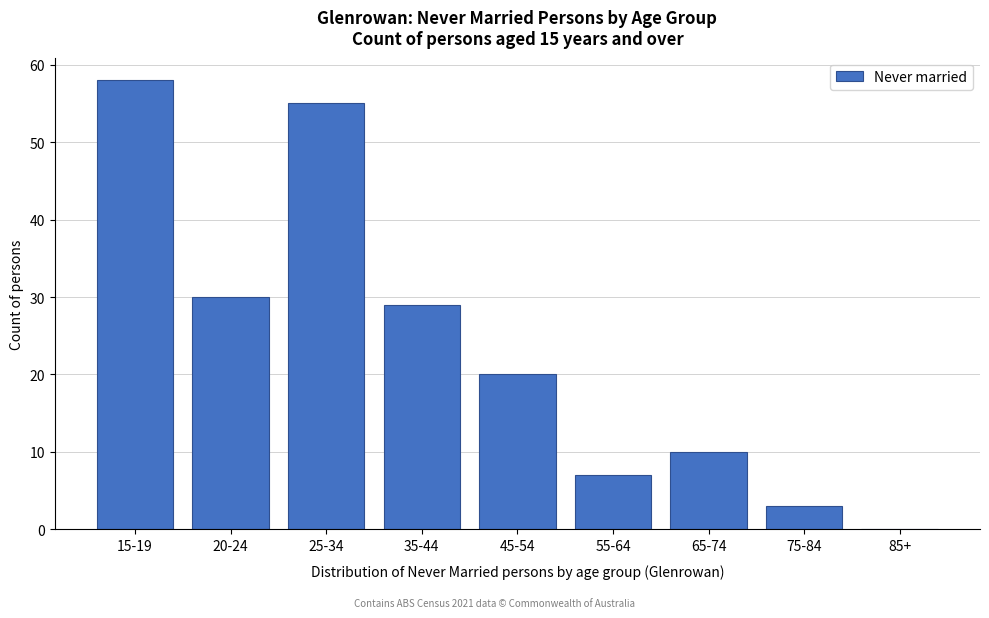

Reading left to right, extract all data points from this chart.

15-19=58	20-24=30	25-34=55	35-44=29	45-54=20	55-64=7	65-74=10	75-84=3	85+=0